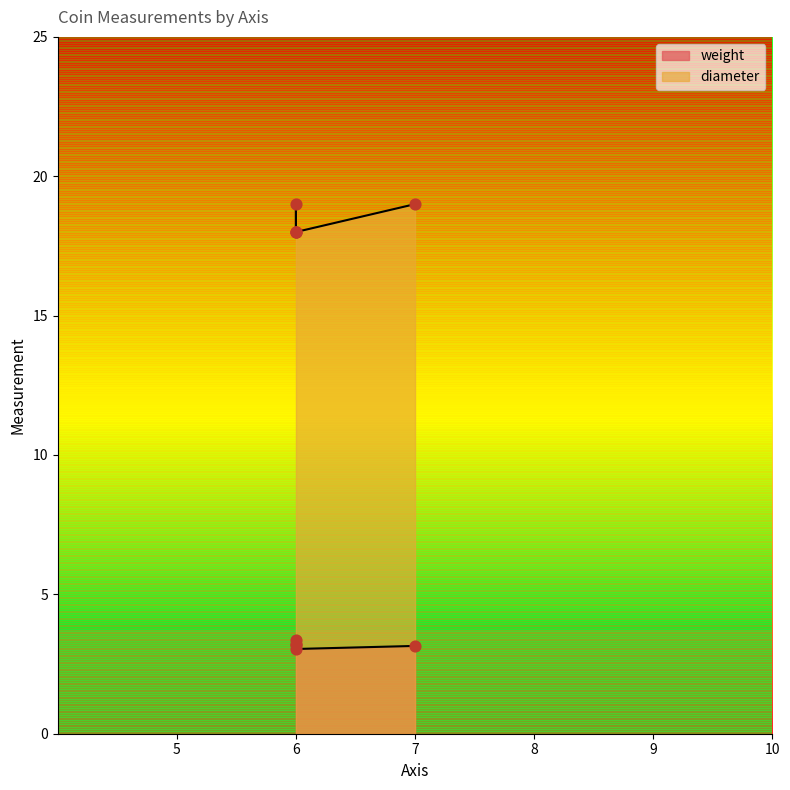

Which series has the widest spread of Y values?

diameter